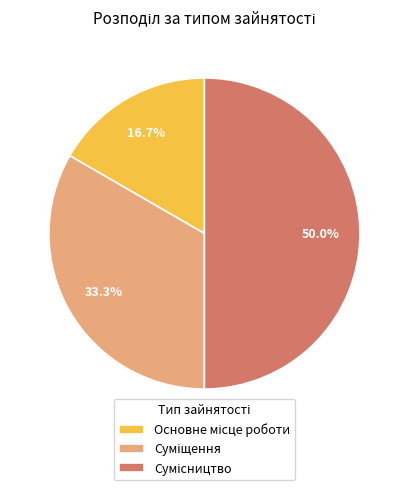

Count the number of slices in the pie.

3